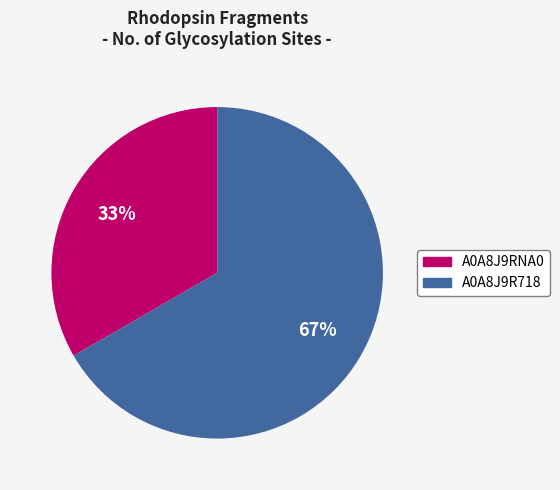

Which category accounts for the majority?

A0A8J9R718